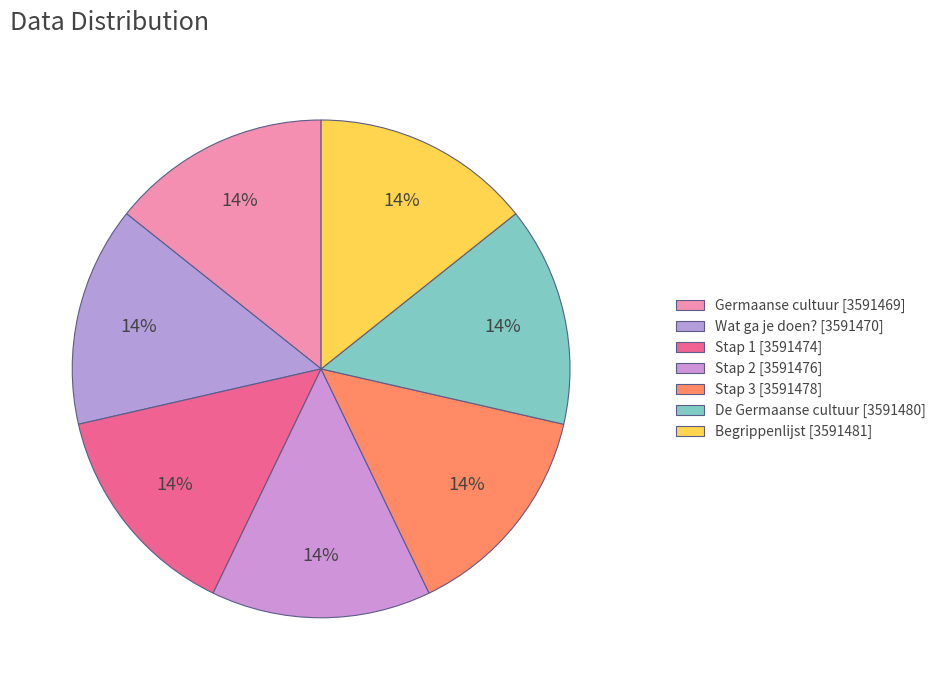

What percentage do De Germaanse cultuur and Stap 3 together represent?

28.6%